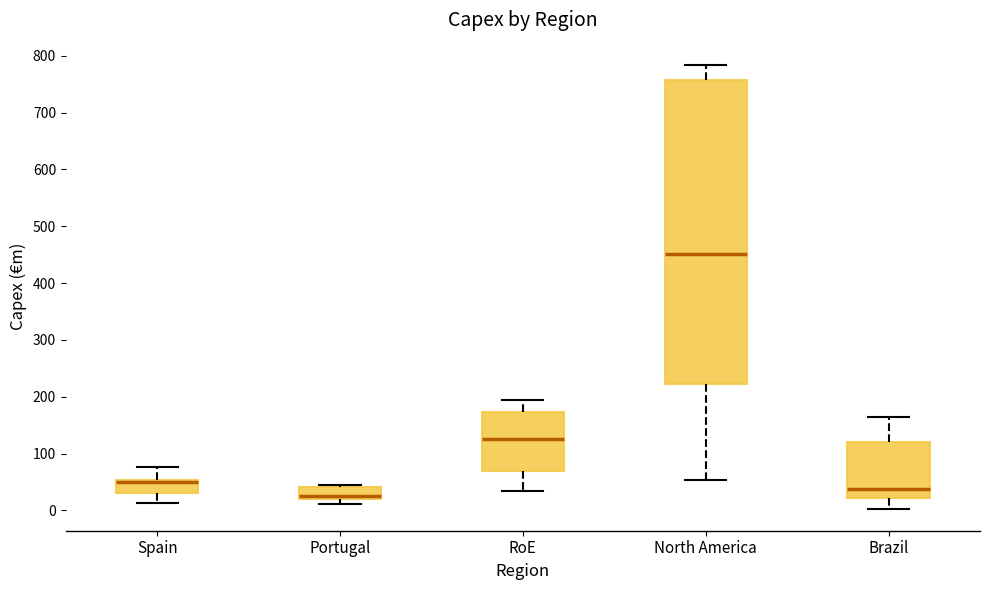

Comparing the boxes themselves (not the whiskers), which one is the tallest?

North America